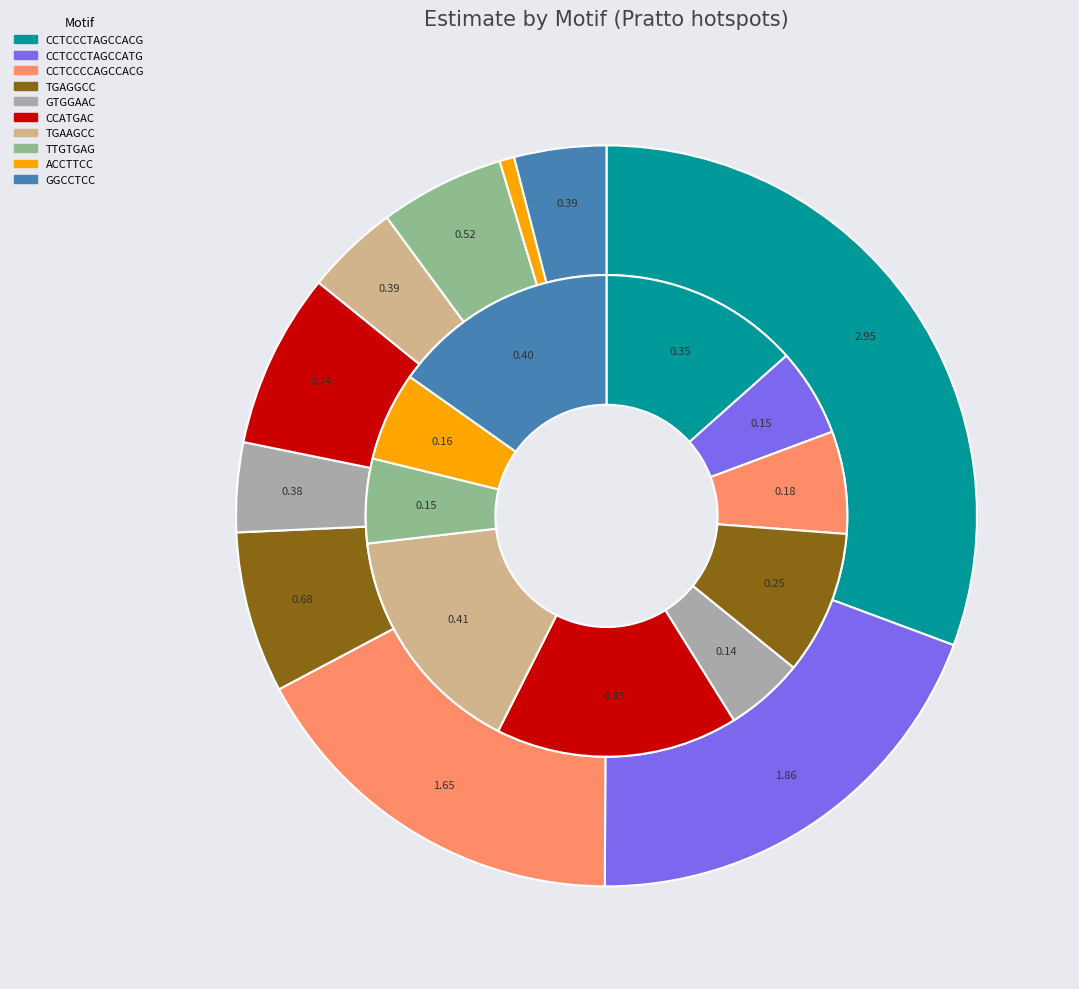

How many slices are in this pie chart?

10